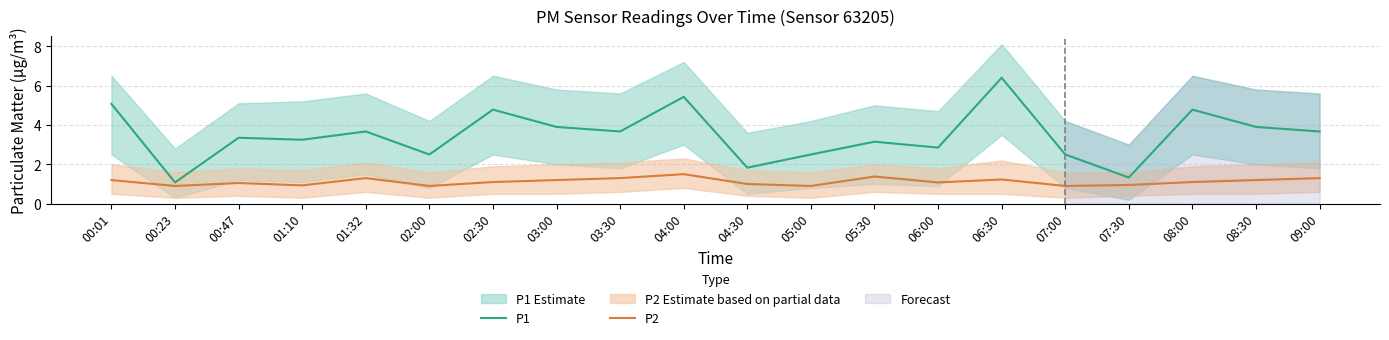

The value of P1 at 04:00 is 5.4. True or false?

True